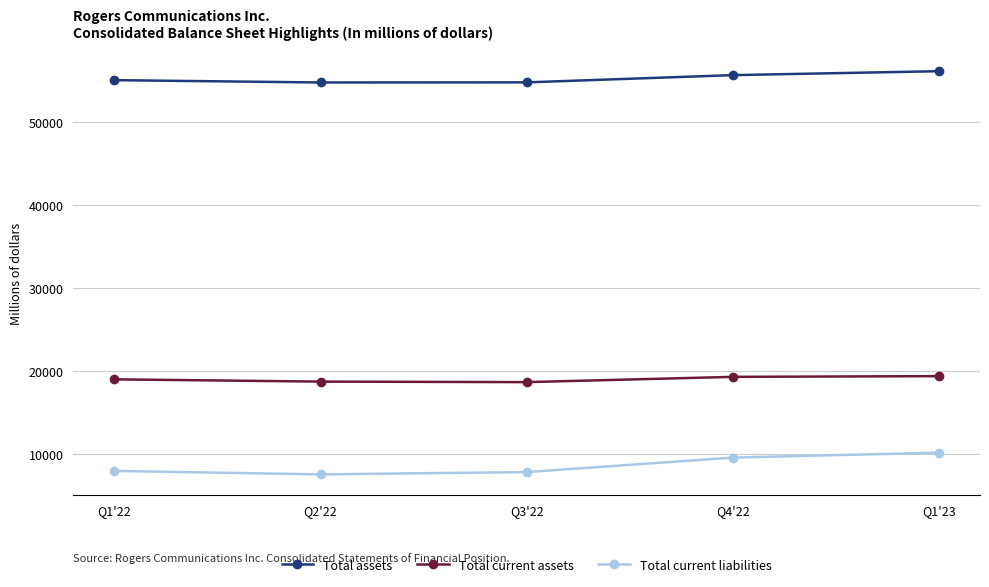

What is the spread (max minus min) of values at Q2'22?

47240